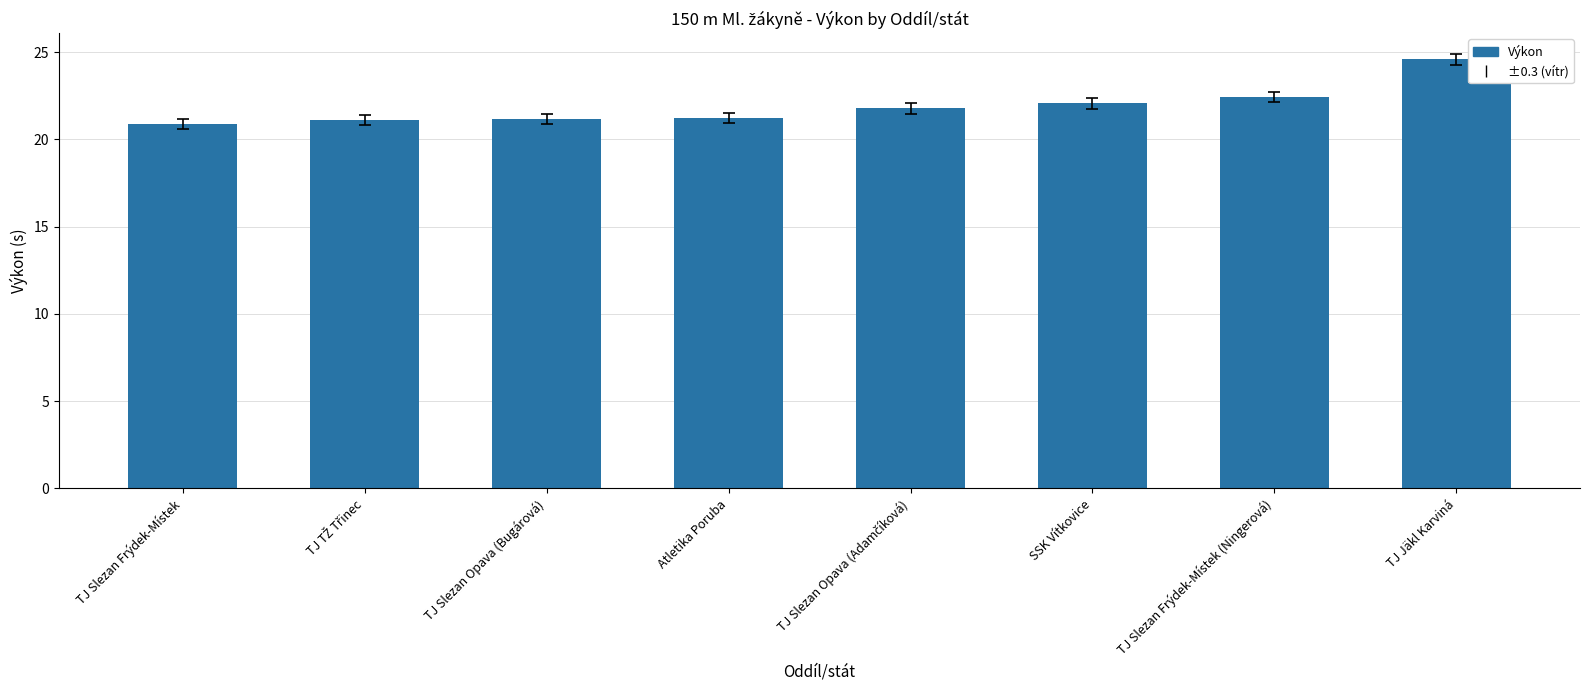

What is the average value?

21.9